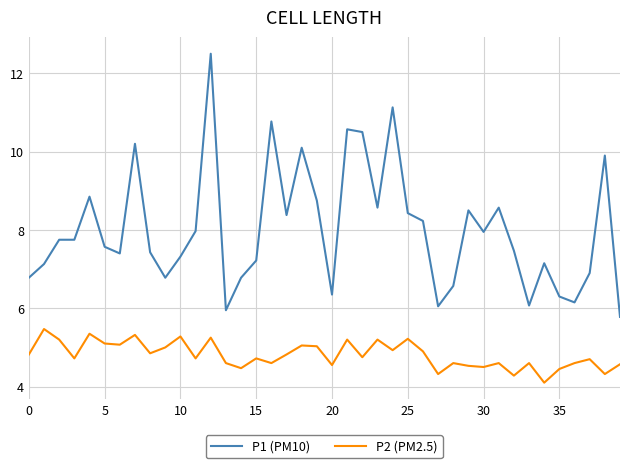

What is the minimum value for P1 (PM10)?

5.8